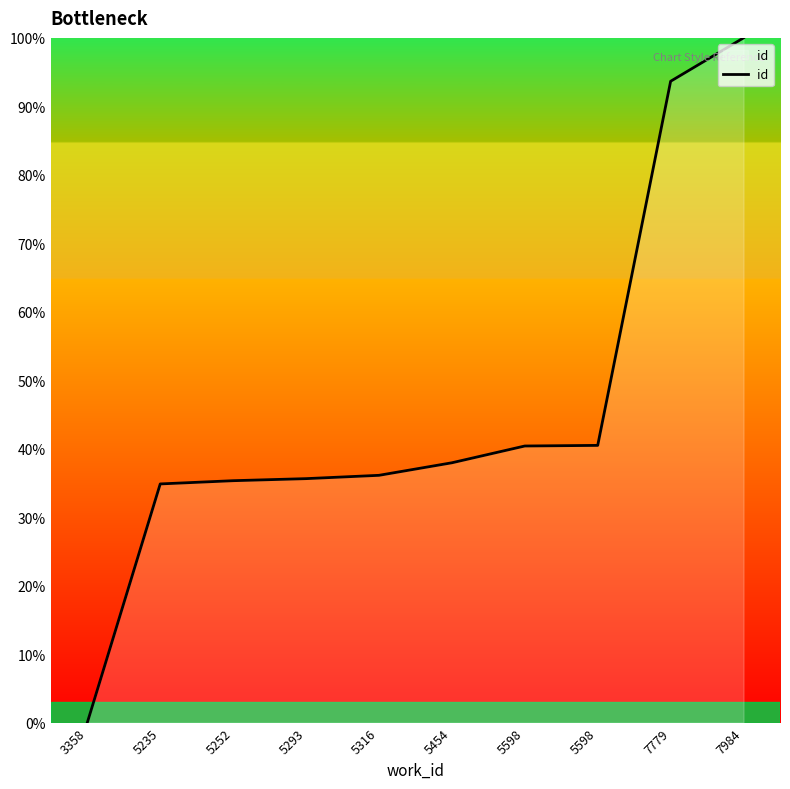

The chart shows a value of 36.1 at 5316. True or false?

True